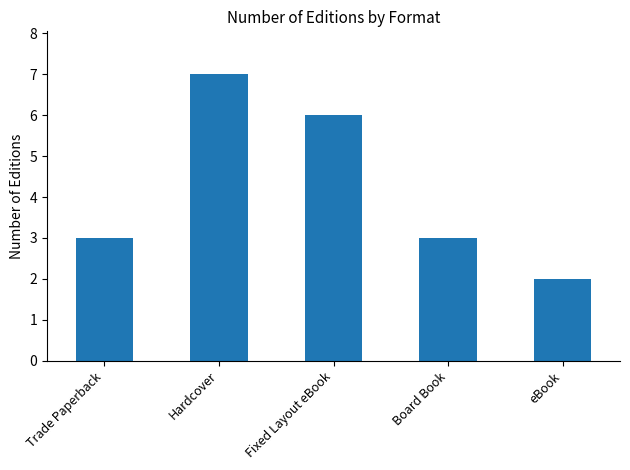

How many values are between 3 and 6?

3